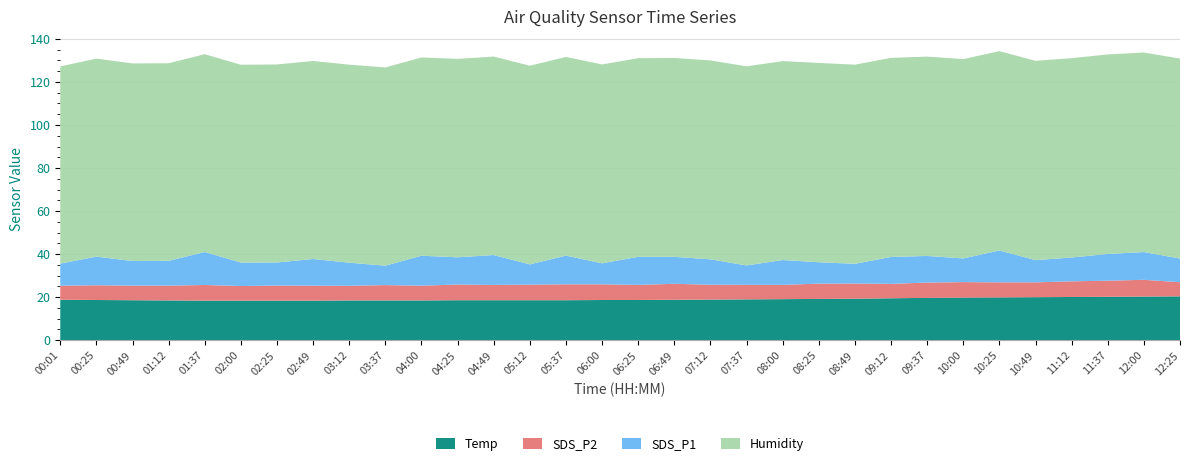

Reading left to right, what are all the values shown in this chart?

Temp: 18.8	18.7	18.6	18.5	18.4	18.4	18.4	18.4	18.5	18.5	18.5	18.6	18.6	18.6	18.6	18.7	18.7	18.8	18.9	19.0	19.1	19.2	19.3	19.5	19.7	19.8	19.9	20.0	20.1	20.2	20.3	20.4
SDS_P2: 6.5	6.8	6.8	6.9	7.3	6.8	7.0	7.0	6.8	7.1	6.8	7.3	7.1	7.2	7.4	7.3	7.0	7.4	6.9	6.8	6.6	7.1	7.0	6.7	7.1	7.2	7.0	6.9	7.3	7.5	7.8	6.6
SDS_P1: 10.3	13.3	11.4	11.5	15.3	10.9	10.7	12.4	10.7	9.0	13.9	12.6	13.9	9.4	13.3	9.8	13.0	12.5	11.8	9.0	11.6	9.9	9.2	12.5	12.4	11.0	14.8	10.3	11.1	12.4	12.9	11.0
Humidity: 91.6	92.0	91.8	91.8	91.9	91.9	92.0	92.0	92.0	92.1	92.1	92.2	92.2	92.3	92.3	92.4	92.3	92.4	92.4	92.5	92.4	92.6	92.5	92.5	92.6	92.6	92.6	92.6	92.6	92.7	92.7	92.9